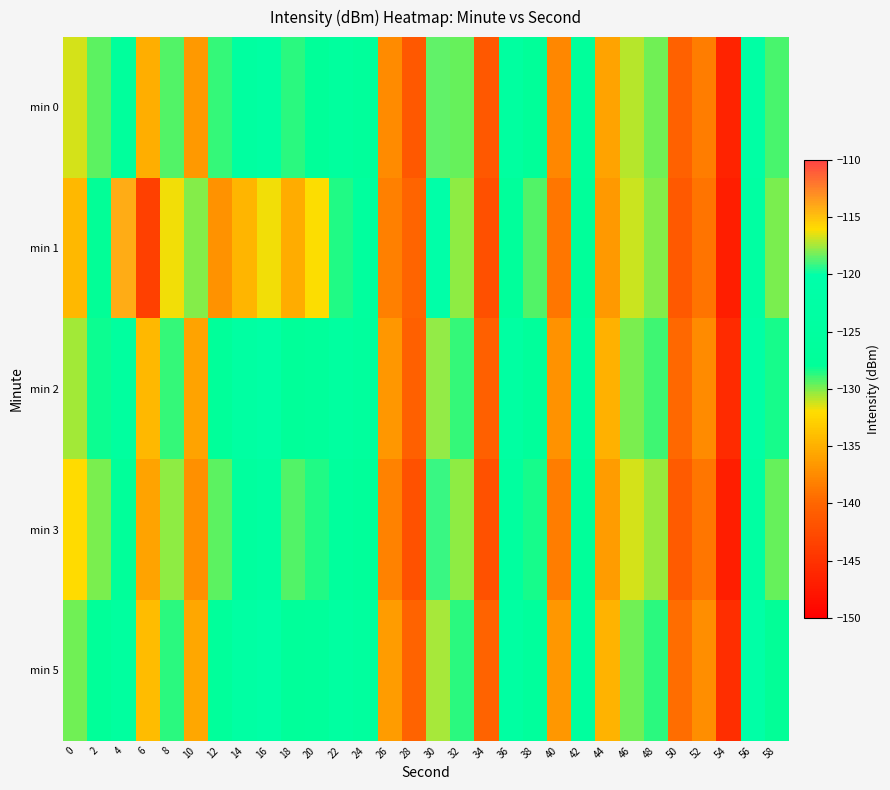

How many data points does each series have?

30